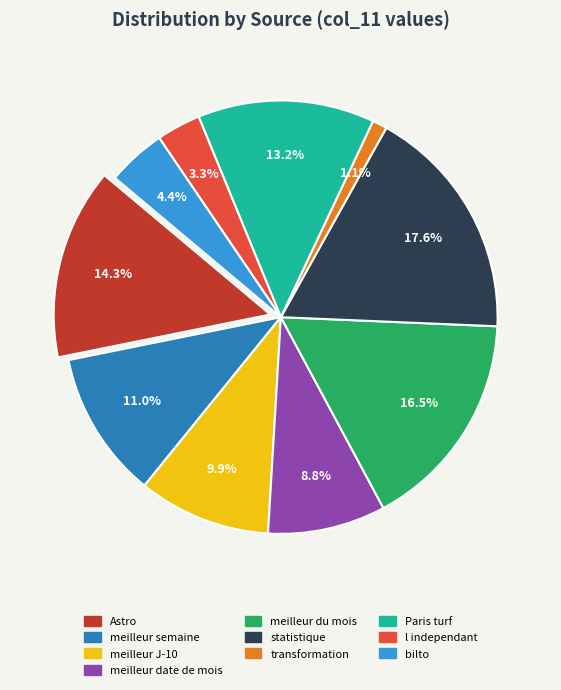

Is the sum of l independant and statistique greater than half?

No